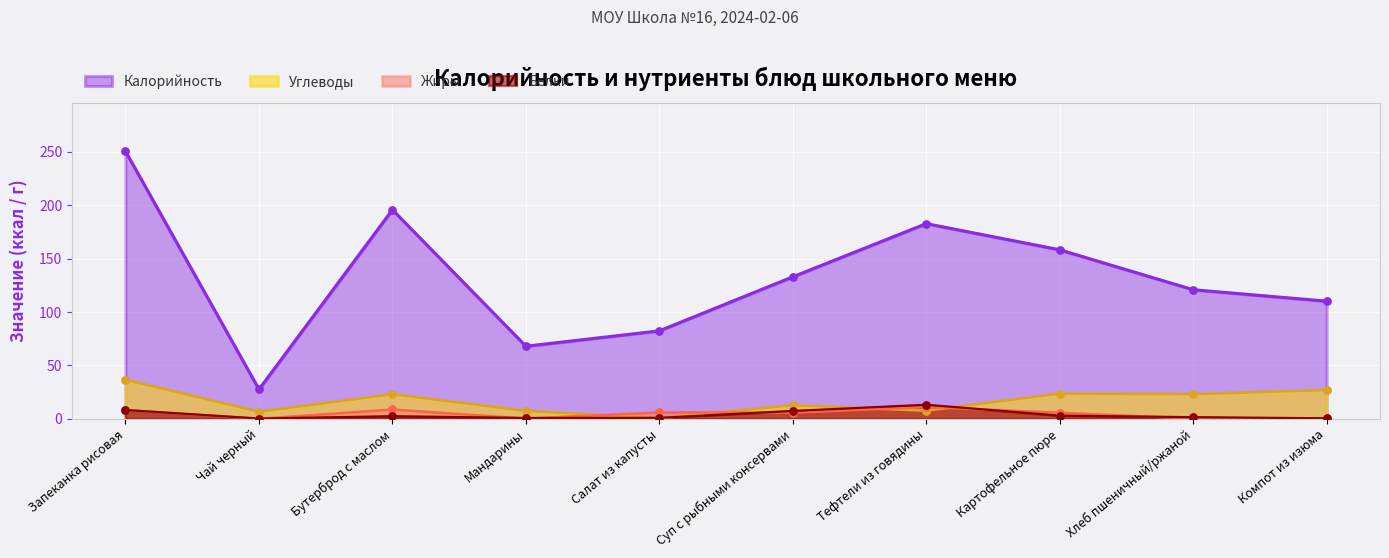

At which category is the sum across all series the highest?

Запеканка рисовая